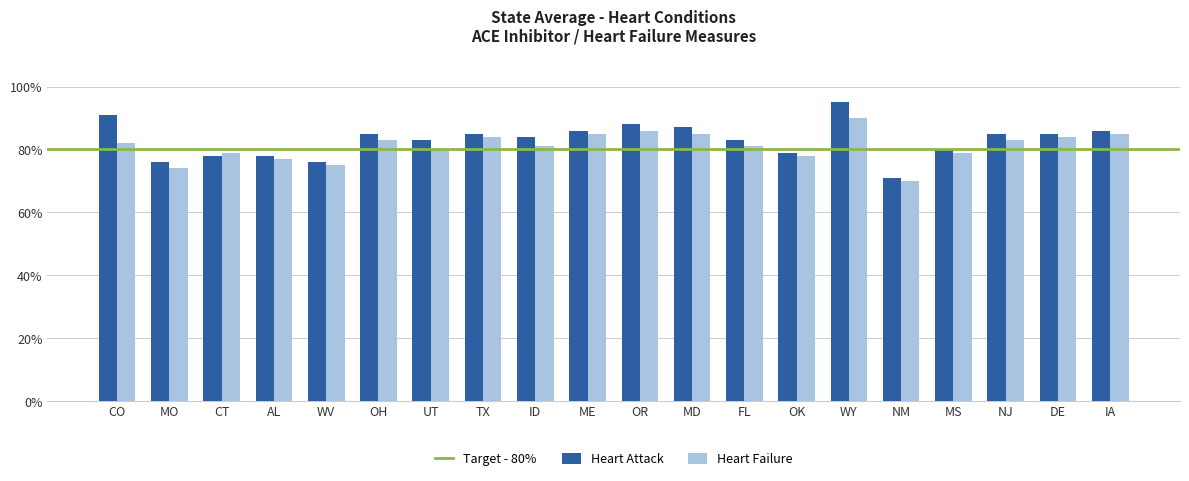

Rank the series by their average value, from highest to lowest.

Heart Attack, Heart Failure